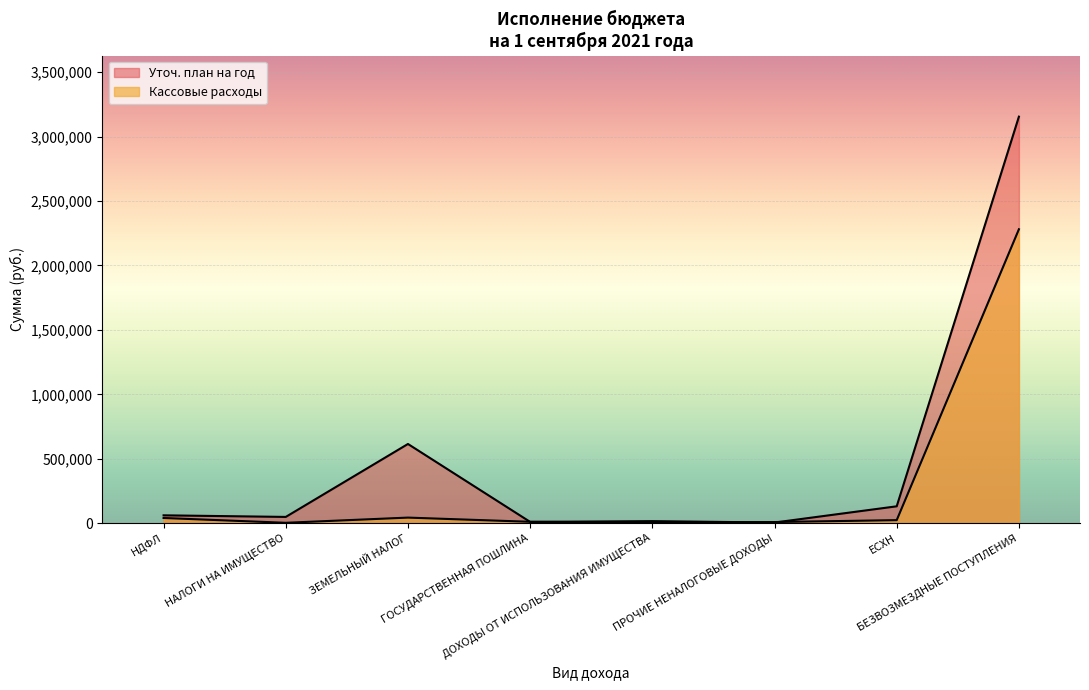

At НАЛОГИ НА ИМУЩЕСТВО, list the series in order from largest to smallest.

Уточ. план на год, Кассовые расходы